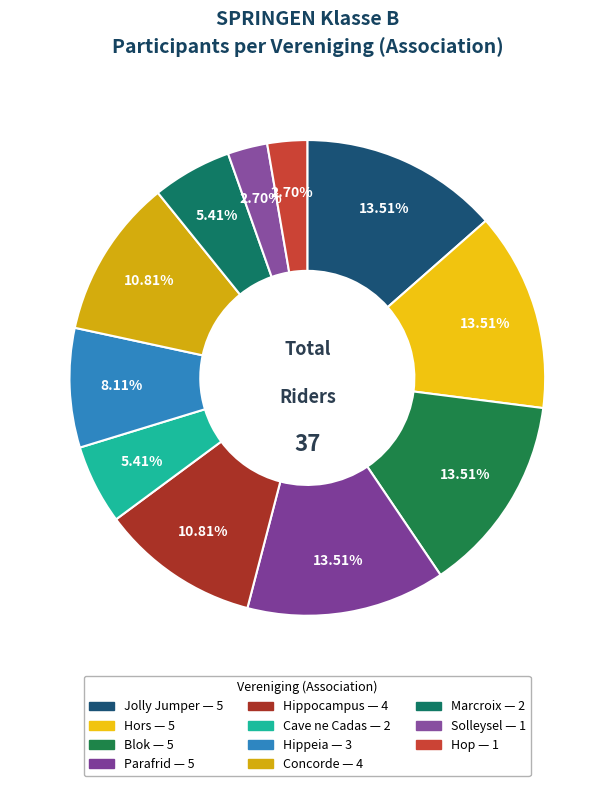

Is it true that Parafrid is 14% of the pie?

True